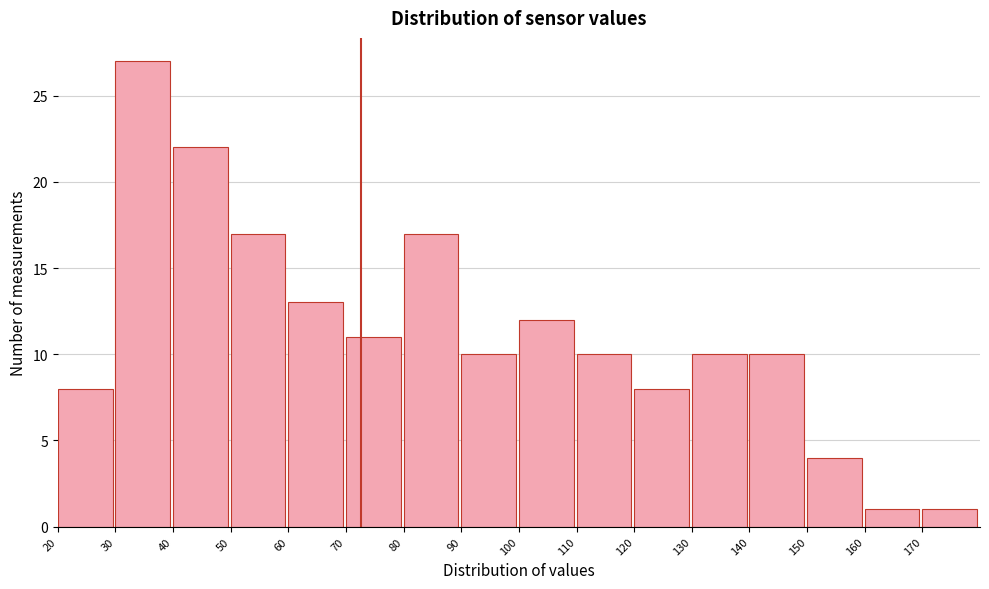

Reading left to right, transcribe this chart: for each bar, give the range it covers on the x-axis and its height. The values are not printed on the chart, so give them approximately, as read against the axis.

20 to 30: 8
30 to 40: 27
40 to 50: 22
50 to 60: 17
60 to 70: 13
70 to 80: 11
80 to 90: 17
90 to 100: 10
100 to 110: 12
110 to 120: 10
120 to 130: 8
130 to 140: 10
140 to 150: 10
150 to 160: 4
160 to 170: 1
170 to 180: 1